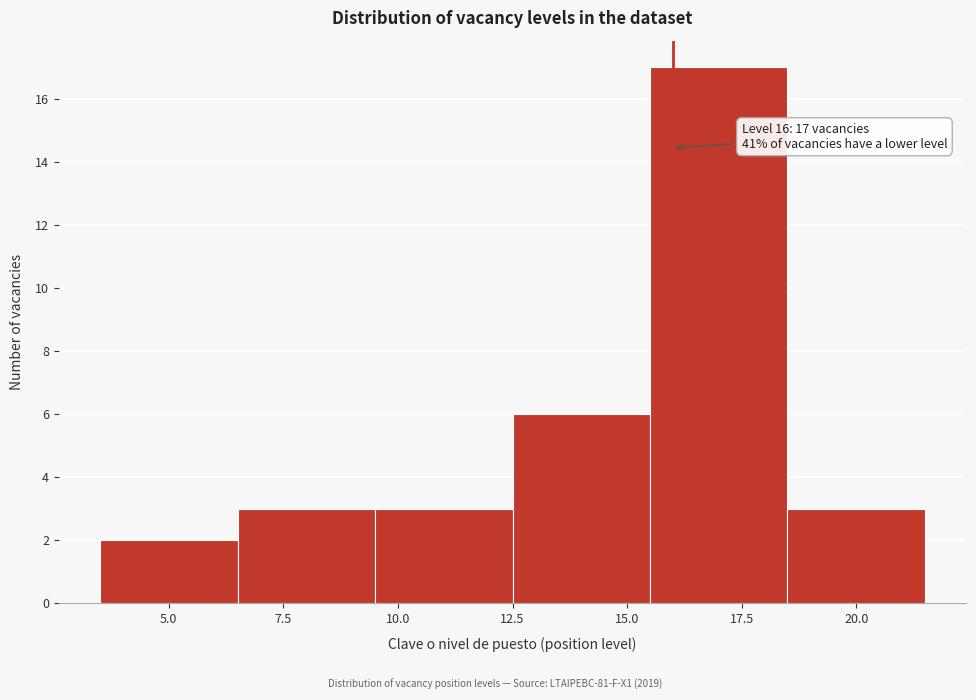

Over which range of the x-axis is the bar tallest?

15.5 to 18.5